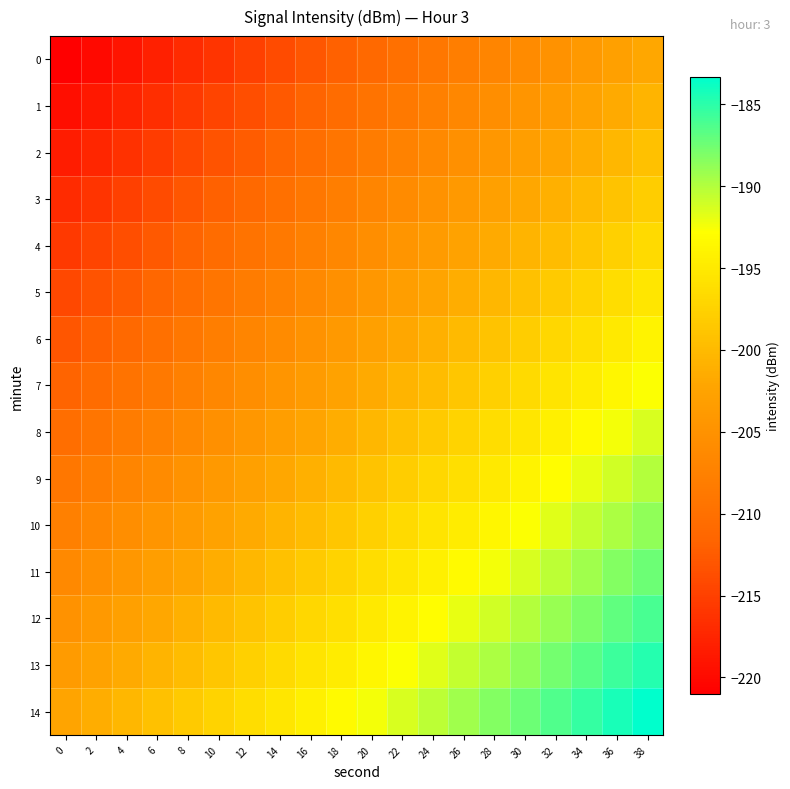

Reading left to right, transcribe all the data shown in this chart.

0: 0=-221.0	2=-220.0	4=-219.0	6=-218.0	8=-217.0	10=-216.0	12=-215.0	14=-214.0	16=-213.0	18=-212.0	20=-211.0	22=-210.0	24=-209.0	26=-208.0	28=-207.0	30=-206.0	32=-205.0	34=-204.0	36=-203.0	38=-202.0
1: 0=-219.7	2=-218.7	4=-217.7	6=-216.7	8=-215.7	10=-214.7	12=-213.7	14=-212.7	16=-211.7	18=-210.7	20=-209.7	22=-208.7	24=-207.7	26=-206.7	28=-205.7	30=-204.7	32=-203.7	34=-202.7	36=-201.7	38=-200.7
2: 0=-218.3	2=-217.3	4=-216.3	6=-215.3	8=-214.3	10=-213.3	12=-212.3	14=-211.3	16=-210.3	18=-209.3	20=-208.3	22=-207.3	24=-206.3	26=-205.3	28=-204.3	30=-203.3	32=-202.3	34=-201.3	36=-200.3	38=-199.3
3: 0=-217.0	2=-216.0	4=-215.0	6=-214.0	8=-213.0	10=-212.0	12=-211.0	14=-210.0	16=-209.0	18=-208.0	20=-207.0	22=-206.0	24=-205.0	26=-204.0	28=-203.0	30=-202.0	32=-201.0	34=-200.0	36=-199.0	38=-198.0
4: 0=-215.7	2=-214.7	4=-213.7	6=-212.7	8=-211.7	10=-210.7	12=-209.7	14=-208.7	16=-207.7	18=-206.7	20=-205.7	22=-204.7	24=-203.7	26=-202.7	28=-201.7	30=-200.7	32=-199.7	34=-198.7	36=-197.7	38=-196.7
5: 0=-214.3	2=-213.3	4=-212.3	6=-211.3	8=-210.3	10=-209.3	12=-208.3	14=-207.3	16=-206.3	18=-205.3	20=-204.3	22=-203.3	24=-202.3	26=-201.3	28=-200.3	30=-199.3	32=-198.3	34=-197.3	36=-196.3	38=-195.3
6: 0=-213.0	2=-212.0	4=-211.0	6=-210.0	8=-209.0	10=-208.0	12=-207.0	14=-206.0	16=-205.0	18=-204.0	20=-203.0	22=-202.0	24=-201.0	26=-200.0	28=-199.0	30=-198.0	32=-197.0	34=-196.0	36=-195.0	38=-194.0
7: 0=-211.7	2=-210.7	4=-209.7	6=-208.7	8=-207.7	10=-206.7	12=-205.7	14=-204.7	16=-203.7	18=-202.7	20=-201.7	22=-200.7	24=-199.7	26=-198.7	28=-197.7	30=-196.7	32=-195.7	34=-194.7	36=-193.7	38=-192.7
8: 0=-210.3	2=-209.3	4=-208.3	6=-207.3	8=-206.3	10=-205.3	12=-204.3	14=-203.3	16=-202.3	18=-201.3	20=-200.3	22=-199.3	24=-198.3	26=-197.3	28=-196.3	30=-195.3	32=-194.3	34=-193.3	36=-192.3	38=-191.3
9: 0=-209.0	2=-208.0	4=-207.0	6=-206.0	8=-205.0	10=-204.0	12=-203.0	14=-202.0	16=-201.0	18=-200.0	20=-199.0	22=-198.0	24=-197.0	26=-196.0	28=-195.0	30=-194.0	32=-193.0	34=-192.0	36=-191.0	38=-190.0
10: 0=-207.7	2=-206.7	4=-205.7	6=-204.7	8=-203.7	10=-202.7	12=-201.7	14=-200.7	16=-199.7	18=-198.7	20=-197.7	22=-196.7	24=-195.7	26=-194.7	28=-193.7	30=-192.7	32=-191.7	34=-190.7	36=-189.7	38=-188.7
11: 0=-206.3	2=-205.3	4=-204.3	6=-203.3	8=-202.3	10=-201.3	12=-200.3	14=-199.3	16=-198.3	18=-197.3	20=-196.3	22=-195.3	24=-194.3	26=-193.3	28=-192.3	30=-191.3	32=-190.3	34=-189.3	36=-188.3	38=-187.3
12: 0=-205.0	2=-204.0	4=-203.0	6=-202.0	8=-201.0	10=-200.0	12=-199.0	14=-198.0	16=-197.0	18=-196.0	20=-195.0	22=-194.0	24=-193.0	26=-192.0	28=-191.0	30=-190.0	32=-189.0	34=-188.0	36=-187.0	38=-186.0
13: 0=-203.7	2=-202.7	4=-201.7	6=-200.7	8=-199.7	10=-198.7	12=-197.7	14=-196.7	16=-195.7	18=-194.7	20=-193.7	22=-192.7	24=-191.7	26=-190.7	28=-189.7	30=-188.7	32=-187.7	34=-186.7	36=-185.7	38=-184.7
14: 0=-202.3	2=-201.3	4=-200.3	6=-199.3	8=-198.3	10=-197.3	12=-196.3	14=-195.3	16=-194.3	18=-193.3	20=-192.3	22=-191.3	24=-190.3	26=-189.3	28=-188.3	30=-187.3	32=-186.3	34=-185.3	36=-184.3	38=-183.3